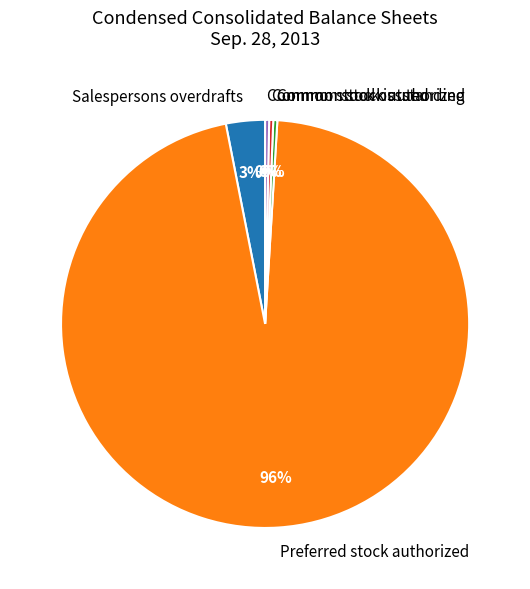

Which slice is the largest?

Preferred stock authorized